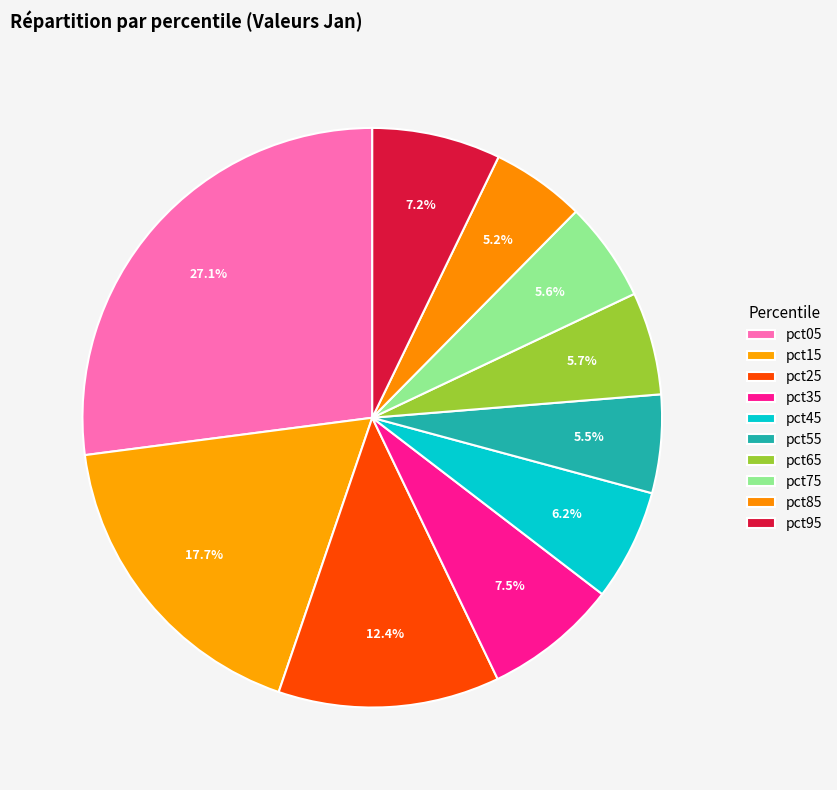

Which category has the biggest portion of the pie?

pct05